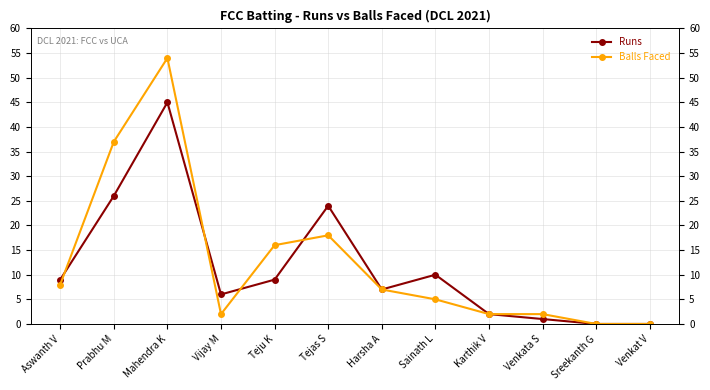

True or false: Runs and Balls Faced intersect in this chart.

True